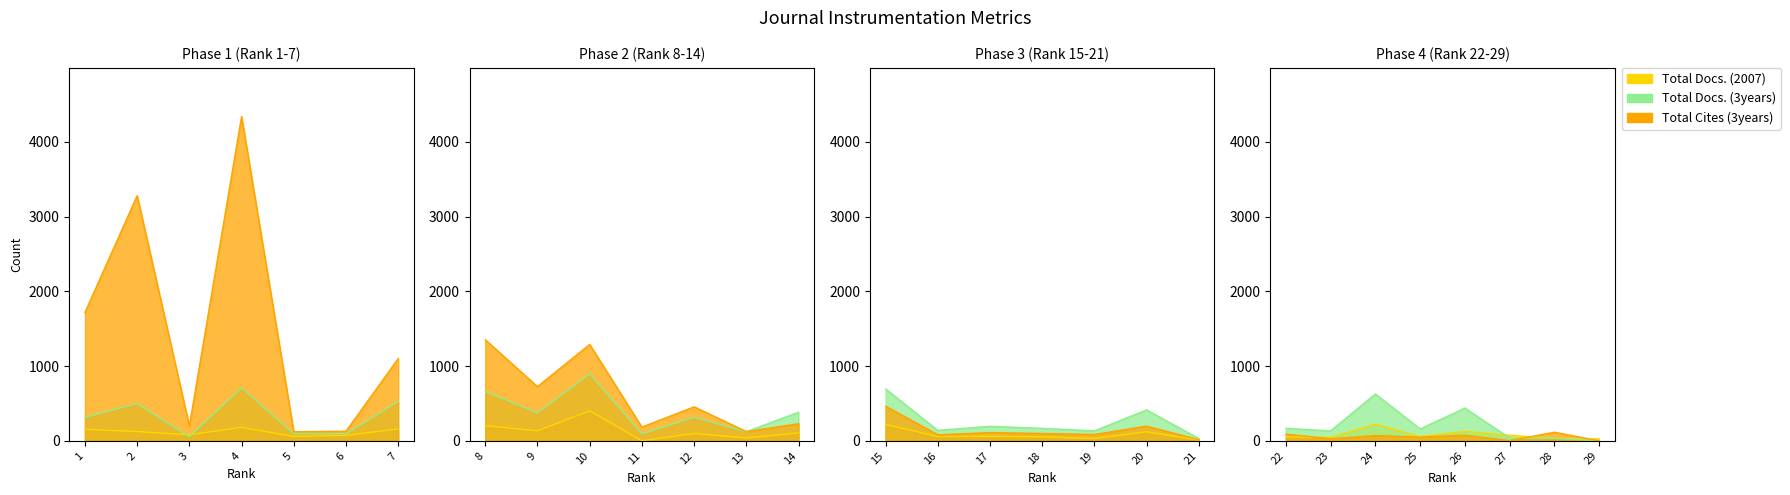

What is the value of the Total Cites (3years) point at the 9th from the left?

725